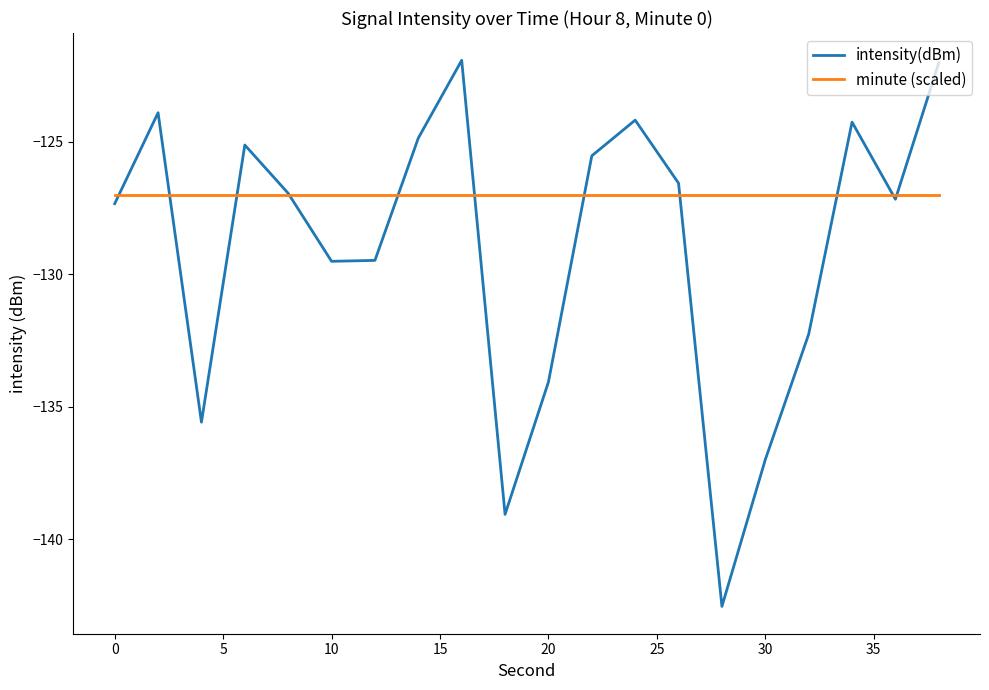

Which series ends up on top after the final intersection of intensity(dBm) and minute (scaled)?

intensity(dBm)